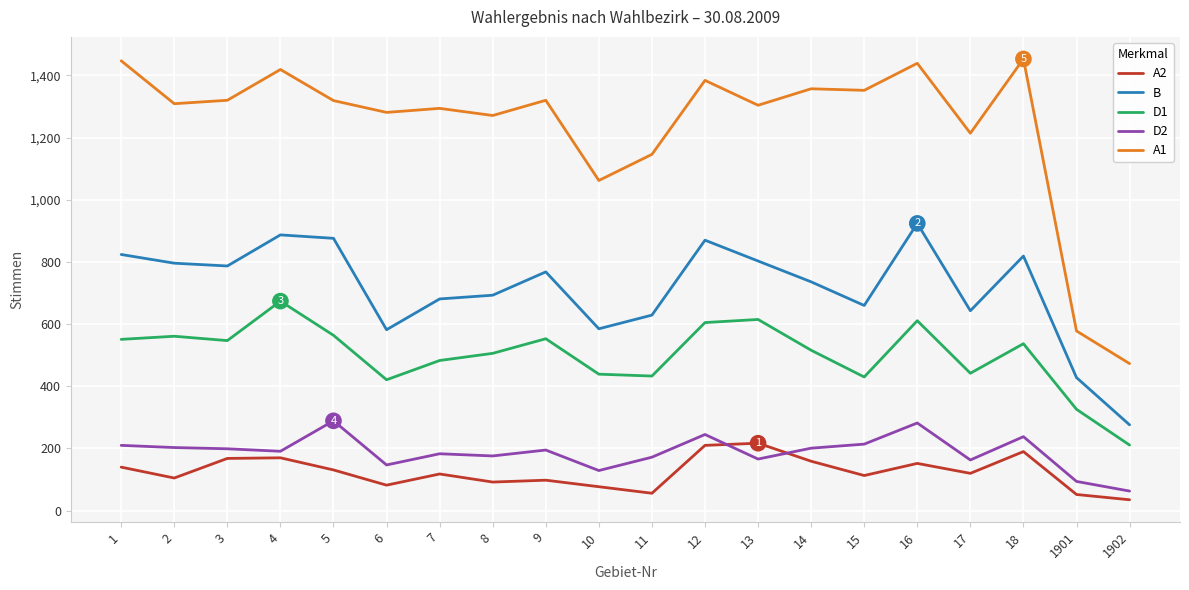

Count the number of categories in the chart.

20